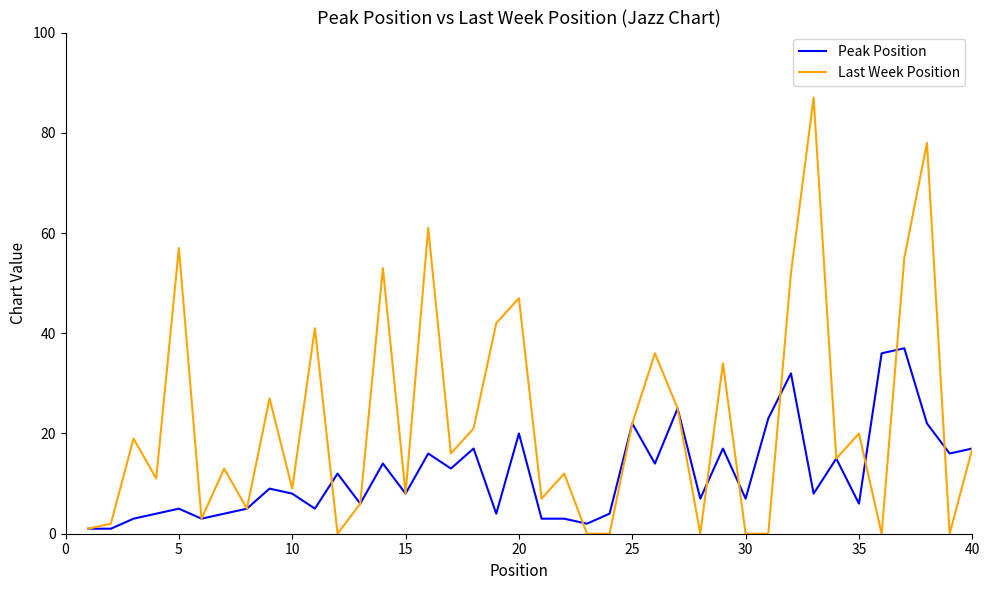

Which series has the largest range (max minus min)?

Last Week Position